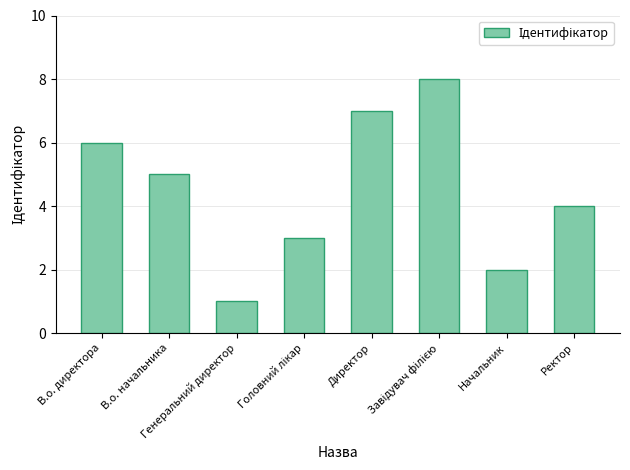

What is the label of the 2nd bar from the left?

В.о. начальника